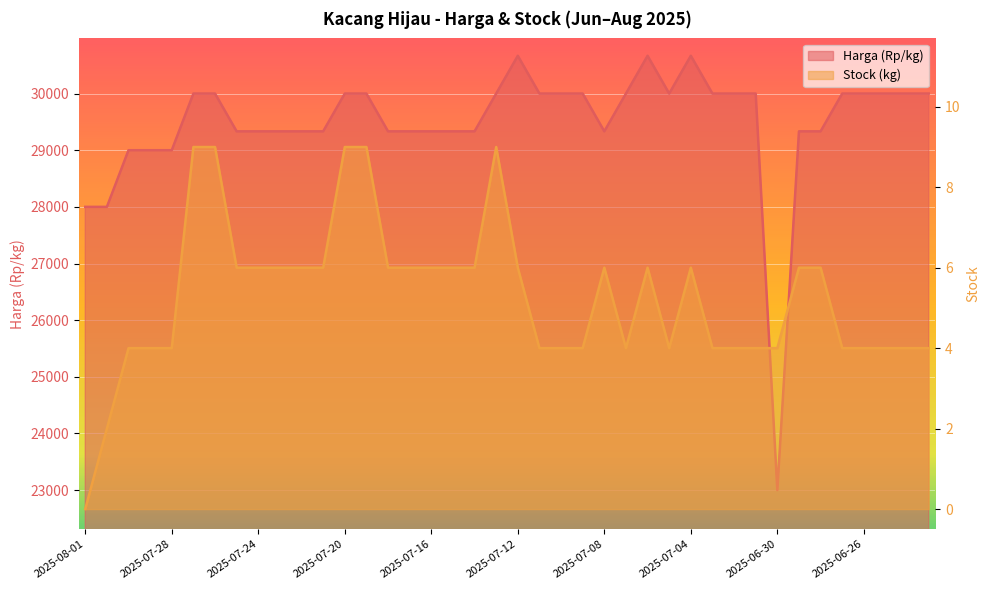

Which series has the widest spread of values?

Harga